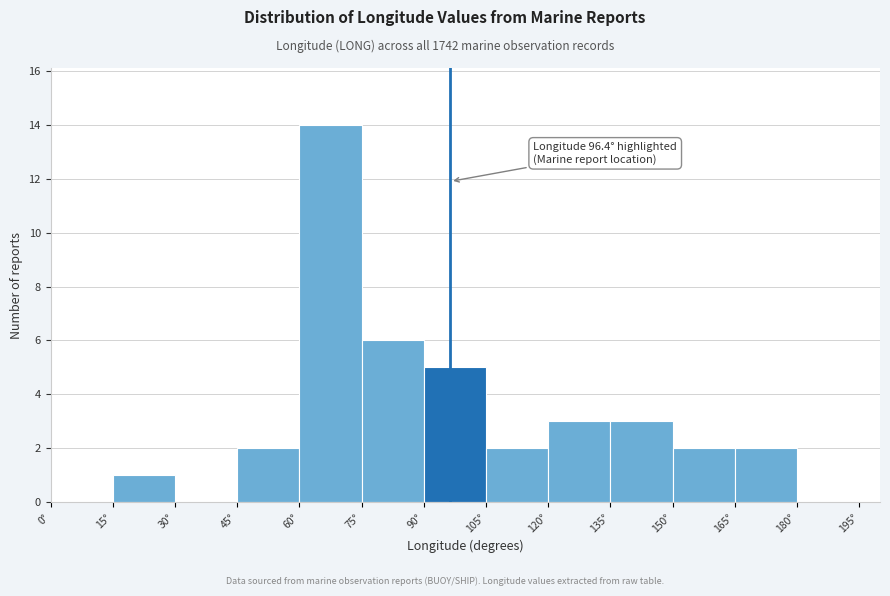

Which range on the x-axis has the tallest bar?

60 to 75